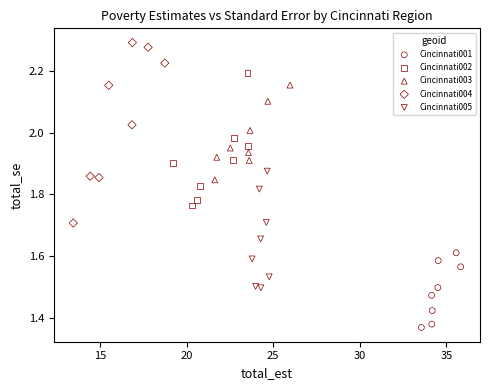

What are all the series names shown in the legend?

Cincinnati001, Cincinnati002, Cincinnati003, Cincinnati004, Cincinnati005